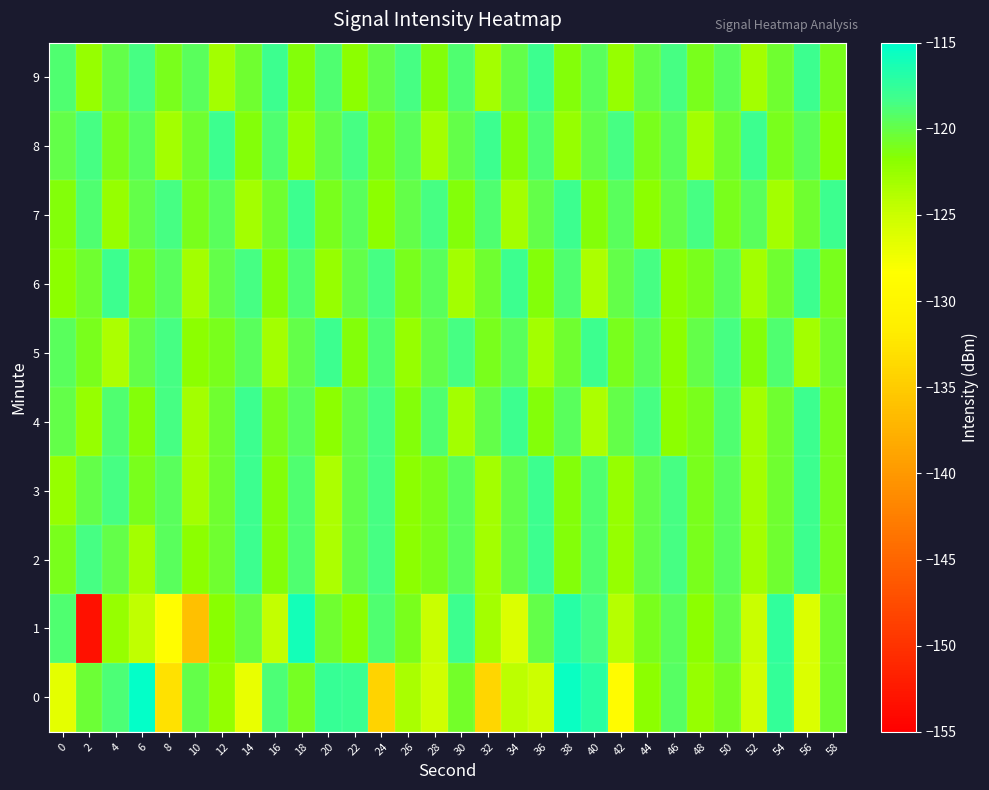

At 24, list the series in order from largest to smallest.

2, 3, 4, 6, 1, 5, 9, 8, 7, 0